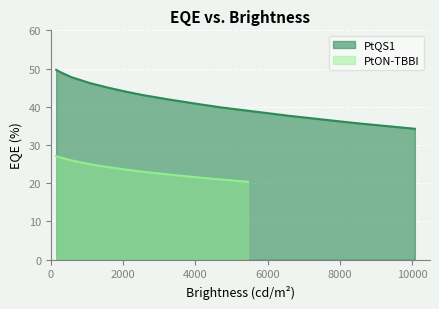

What is the lowest value of the PtON-TBBI series?

20.4